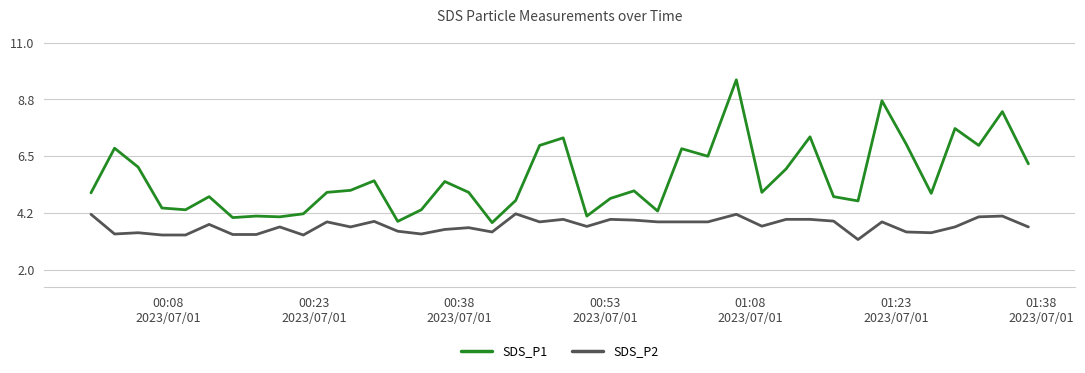

In SDS_P1, how many points are higher than both neighbors (excluding endpoints)?

13